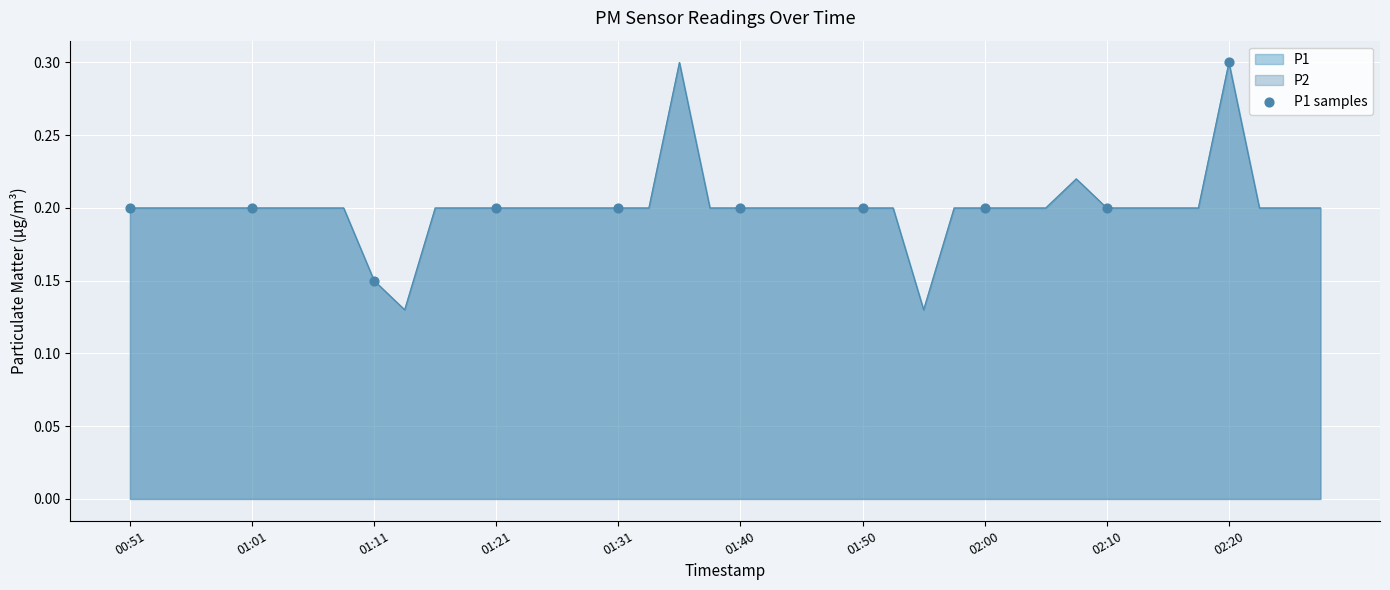

Between 02:20 and 01:11, which is larger?

02:20